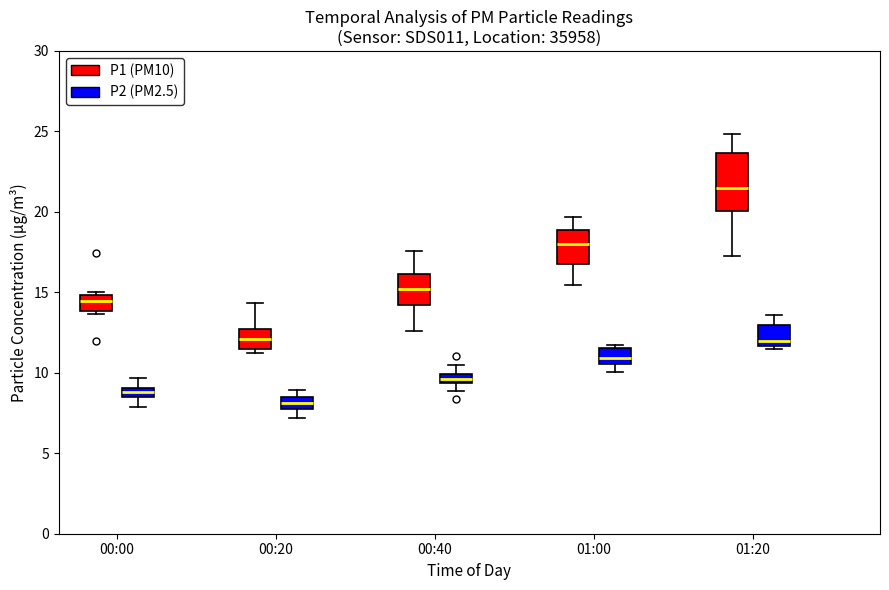

Which box has the lowest median line?

00:20 (P2 (PM2.5))